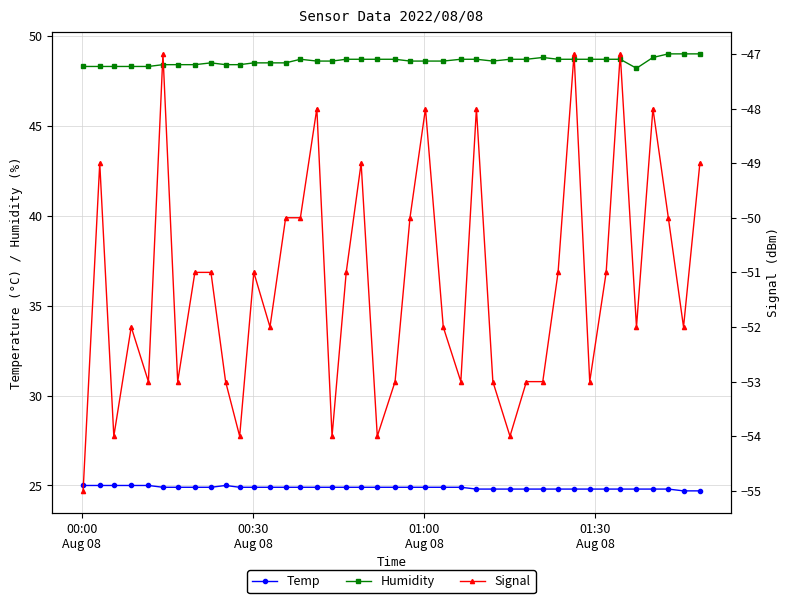

At how many categories does at least one series exceed -26?

40